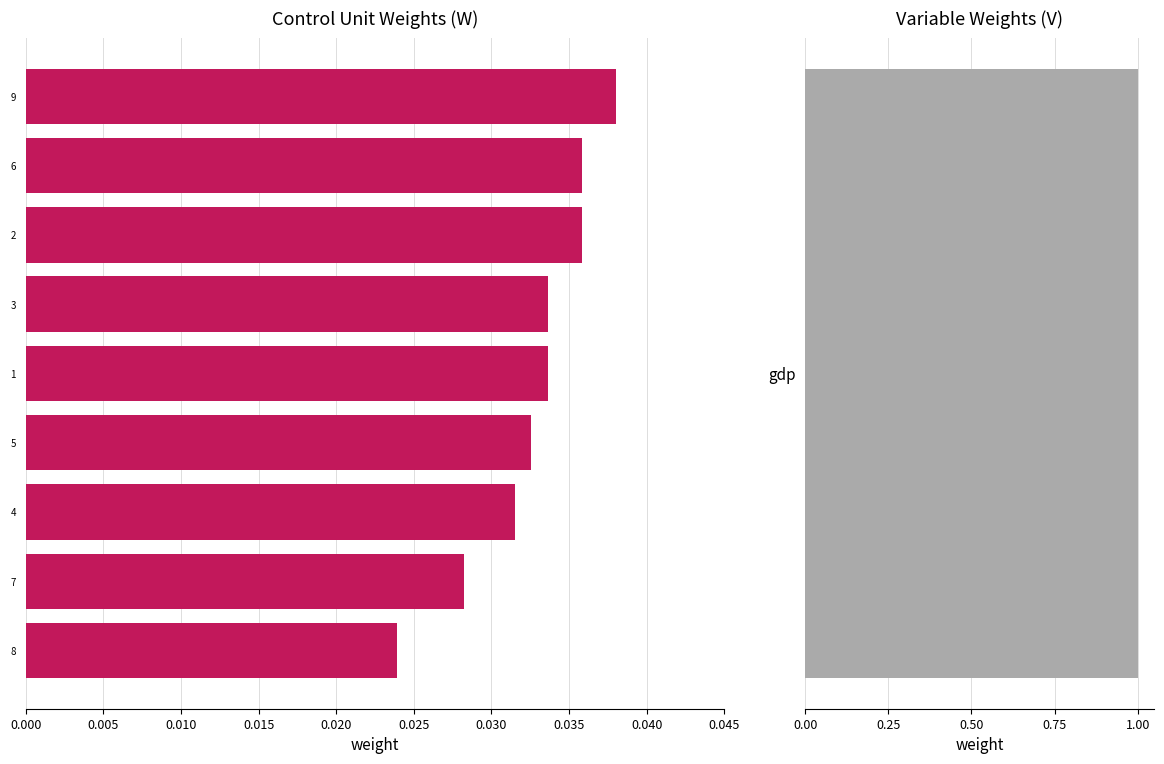

How many distinct data groups are displayed?

1